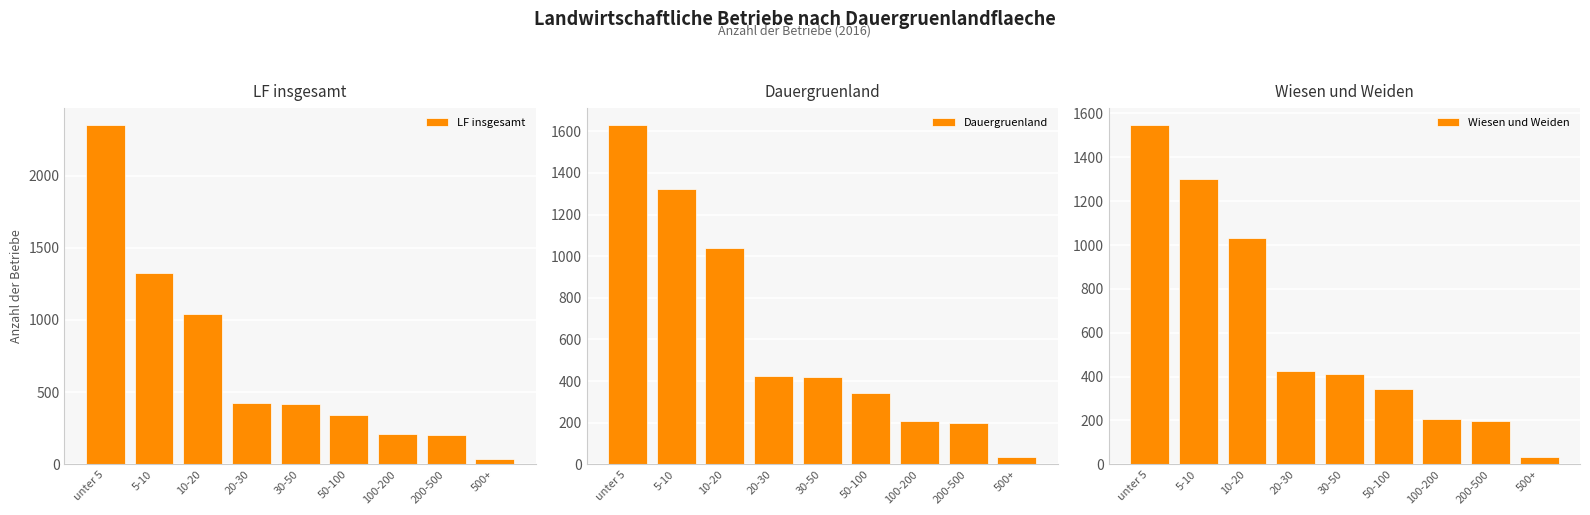

What value does the Wiesen und Weiden series have at 200-500, to the nearest 50?

200